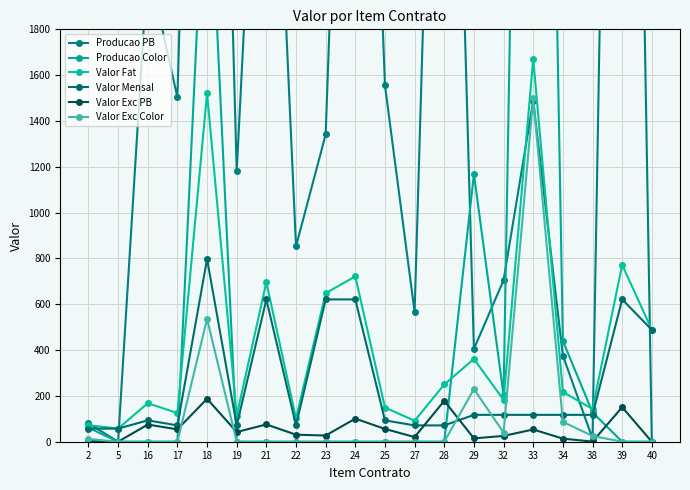

Between 39 and 2, which is larger?

39